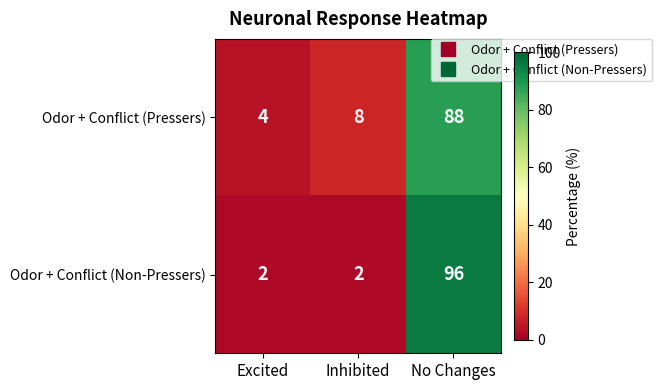

What is the sum of the Odor + Conflict (Pressers) values at Excited and Inhibited?

12